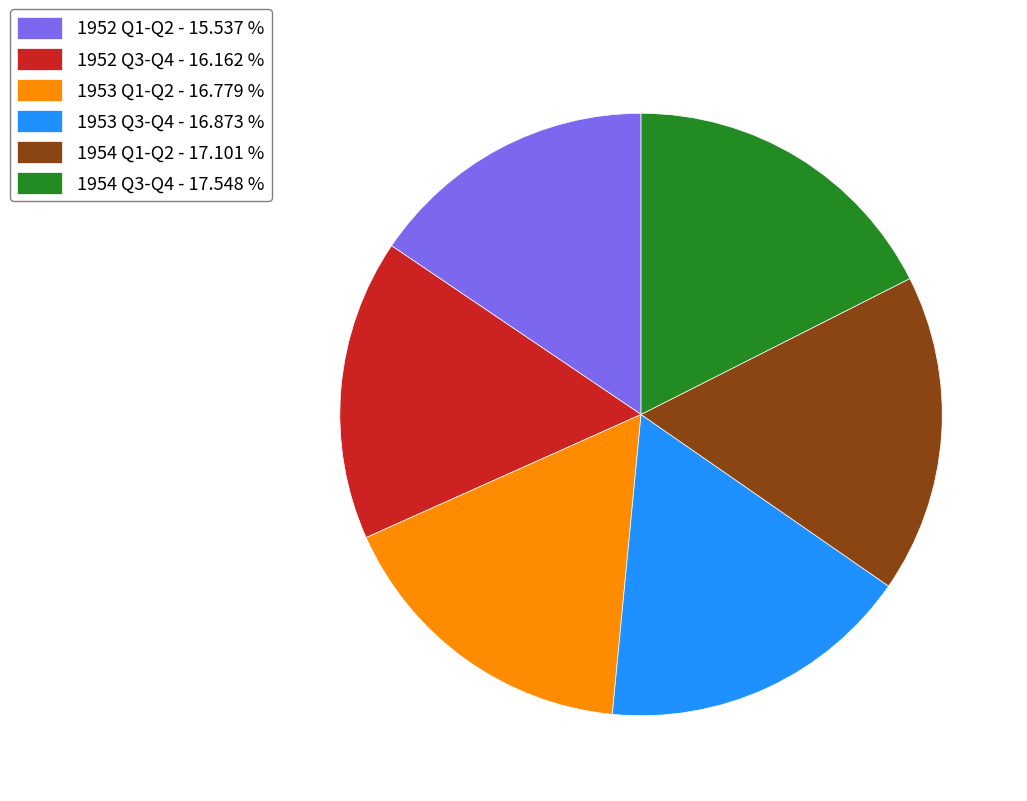

What is the ratio of the value at 1954 Q3-Q4 - 17.548 % to the value at 1952 Q1-Q2 - 15.537 %?

1.1